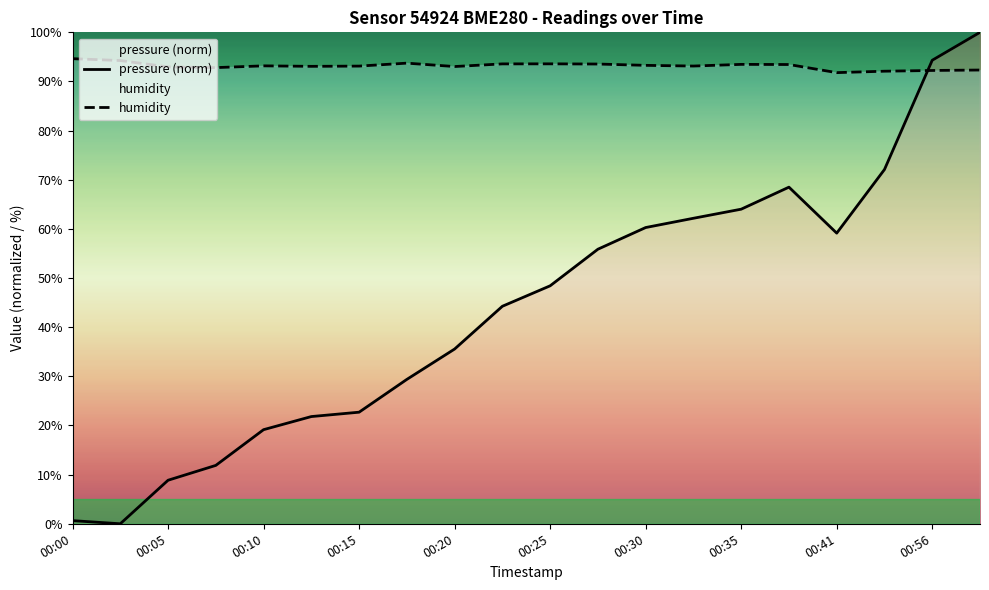

How many intersections are there between humidity and pressure (norm)?

1